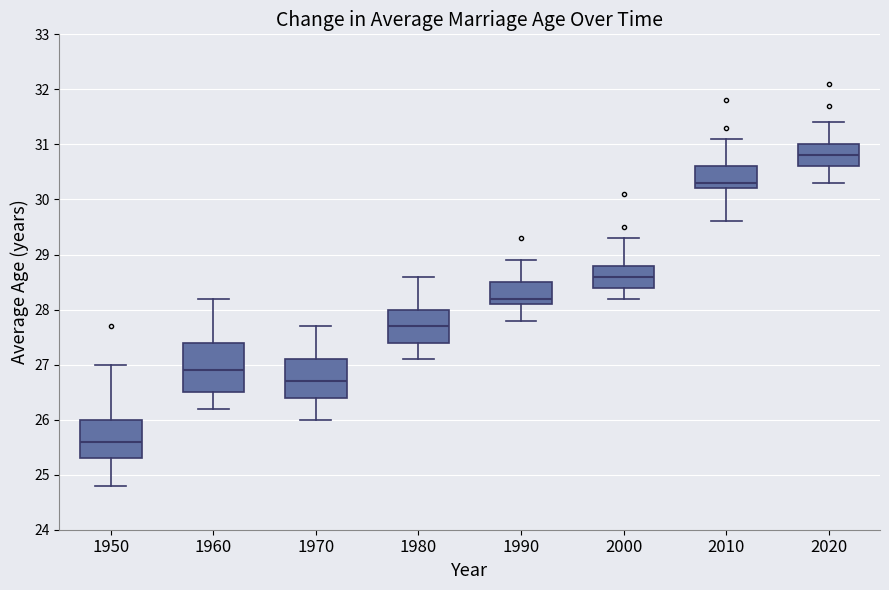

Which box's median line is the highest?

2020